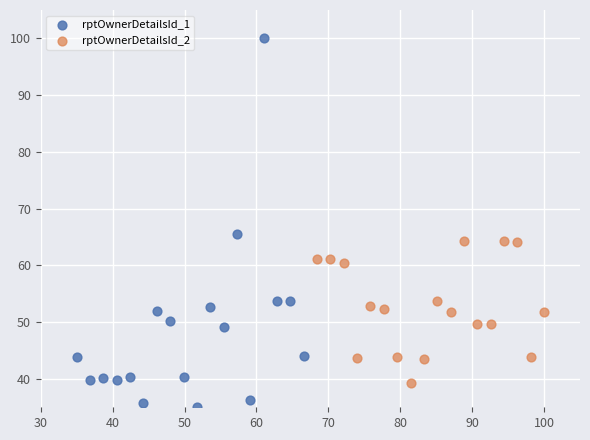

Which series reaches the minimum Y coordinate?

rptOwnerDetailsId_1